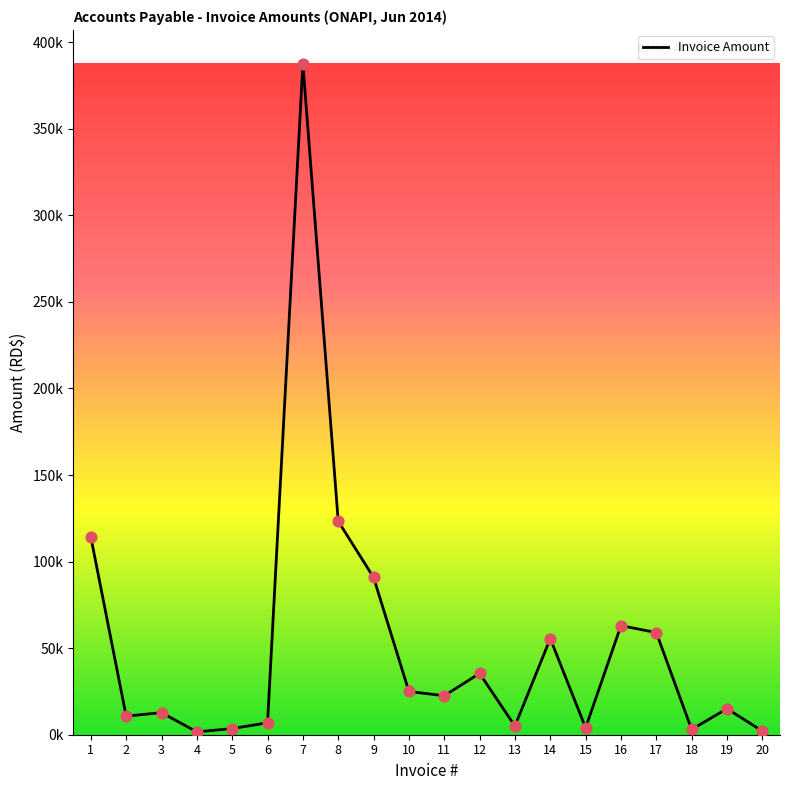

Between 6 and 4, which is larger?

6